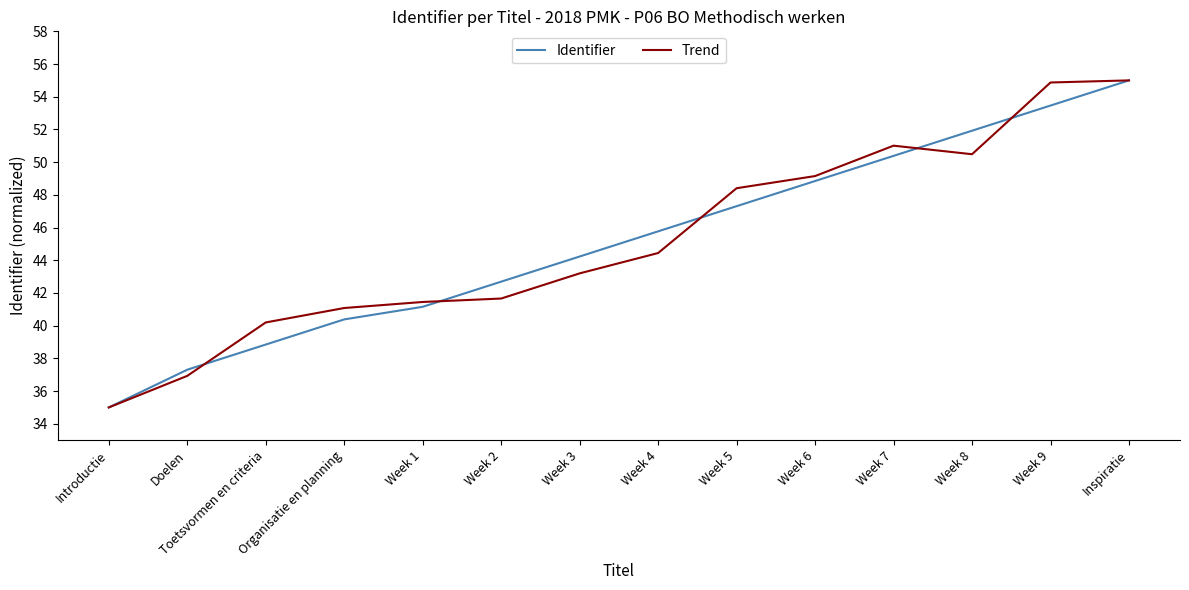

Reading left to right, extract all data points from this chart.

Identifier: Introductie=35.0	Doelen=37.3	Toetsvormen en criteria=38.8	Organisatie en planning=40.4	Week 1=41.2	Week 2=42.7	Week 3=44.2	Week 4=45.8	Week 5=47.3	Week 6=48.8	Week 7=50.4	Week 8=51.9	Week 9=53.5	Inspiratie=55.0
Trend: Introductie=35.0	Doelen=36.9	Toetsvormen en criteria=40.2	Organisatie en planning=41.1	Week 1=41.4	Week 2=41.7	Week 3=43.2	Week 4=44.4	Week 5=48.4	Week 6=49.1	Week 7=51.0	Week 8=50.5	Week 9=54.9	Inspiratie=55.0